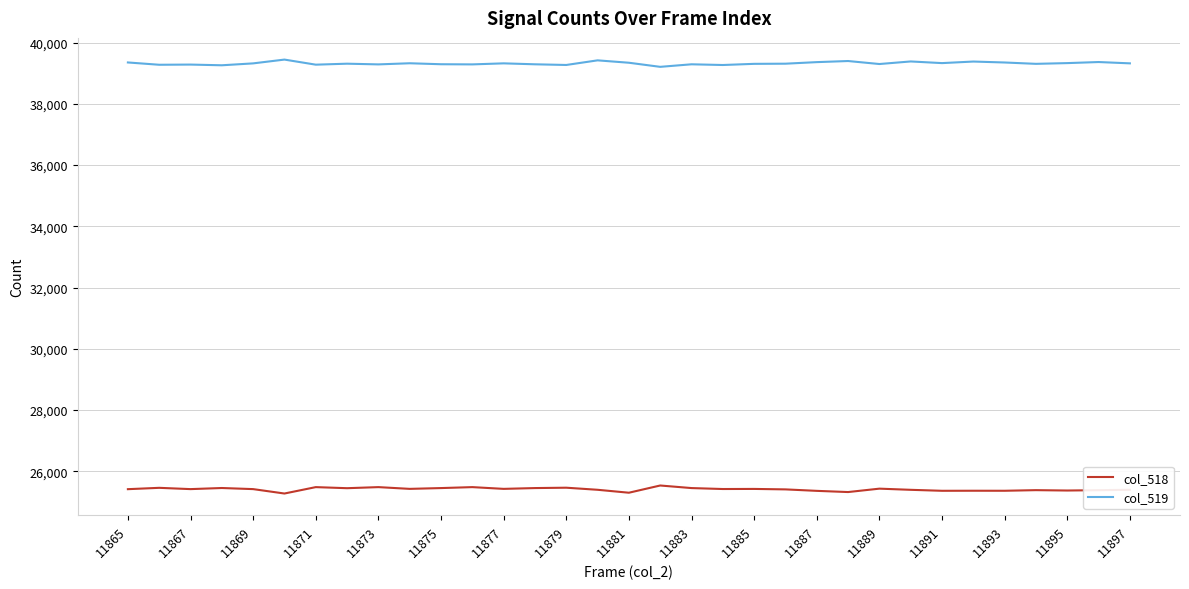

What is the greatest value displayed?

39444